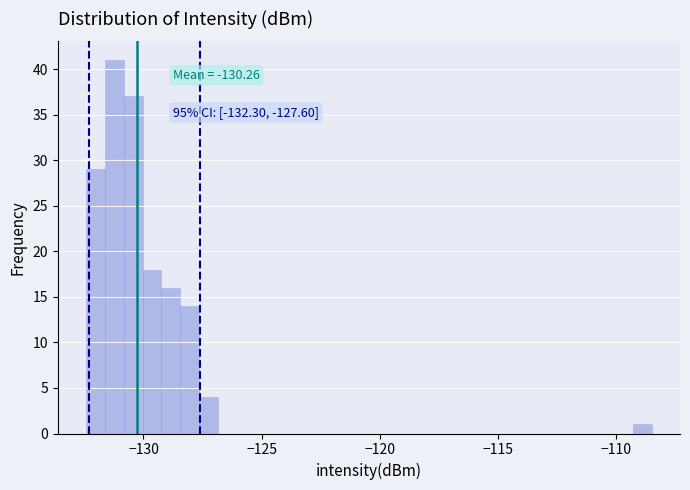

Read against the x-axis, roughly where is the centre of the tallest bar?

-131.0